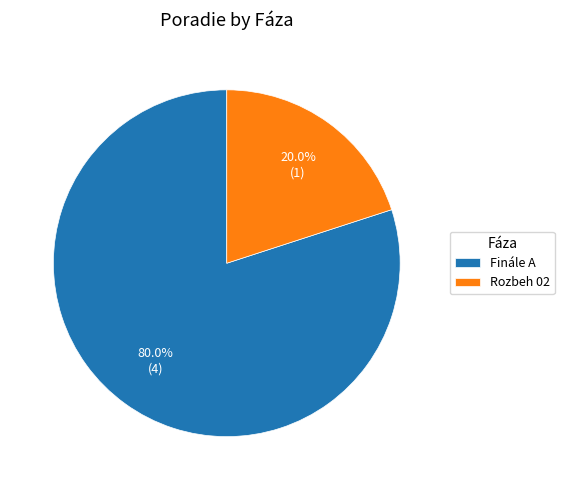

What percentage is the Finále A slice, to the nearest percent?

80%